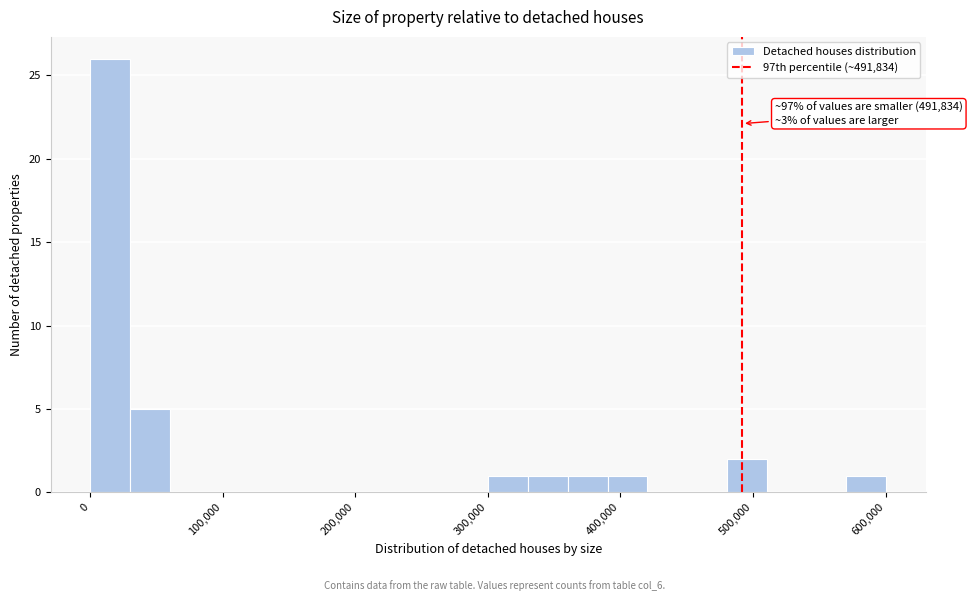

Read against the x-axis, roughly where is the centre of the tallest bar?

20000